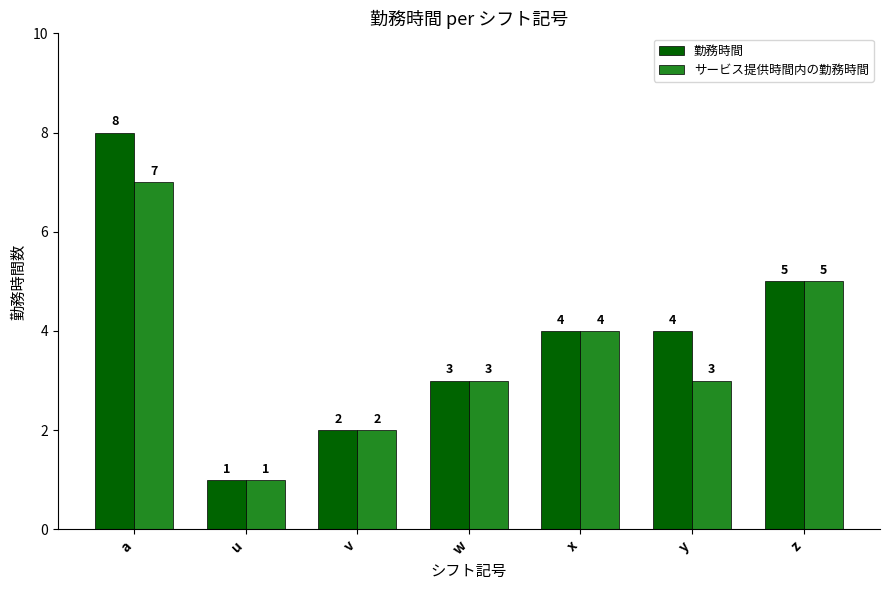

What is the sum of all 勤務時間 values?

27